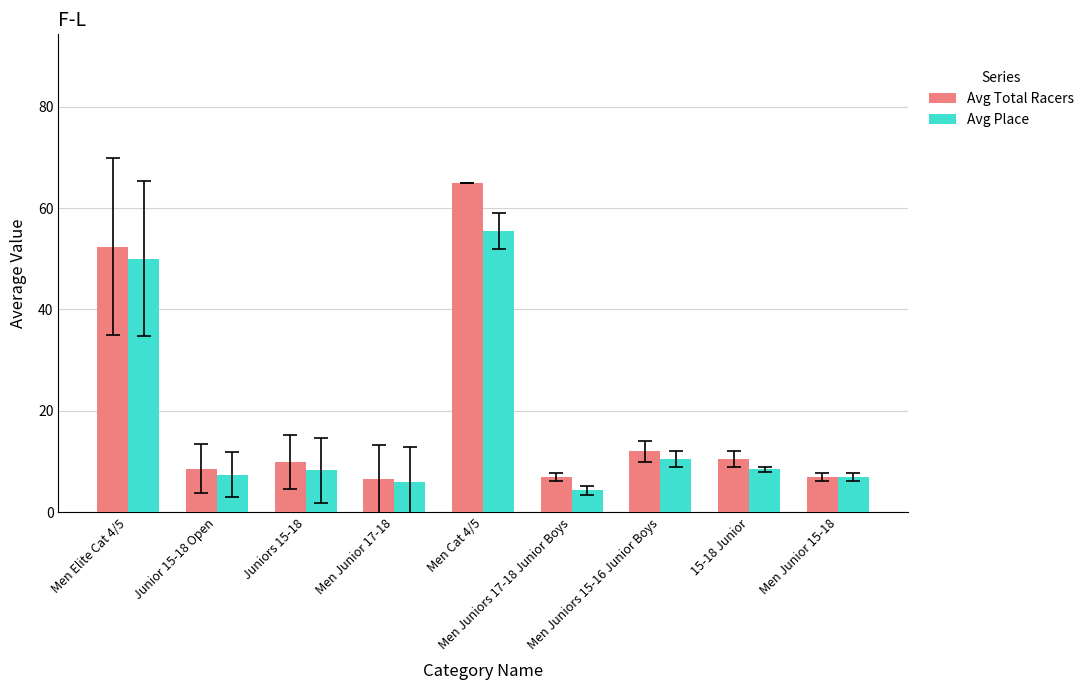

At which category is the sum across all series the highest?

Men Cat 4/5